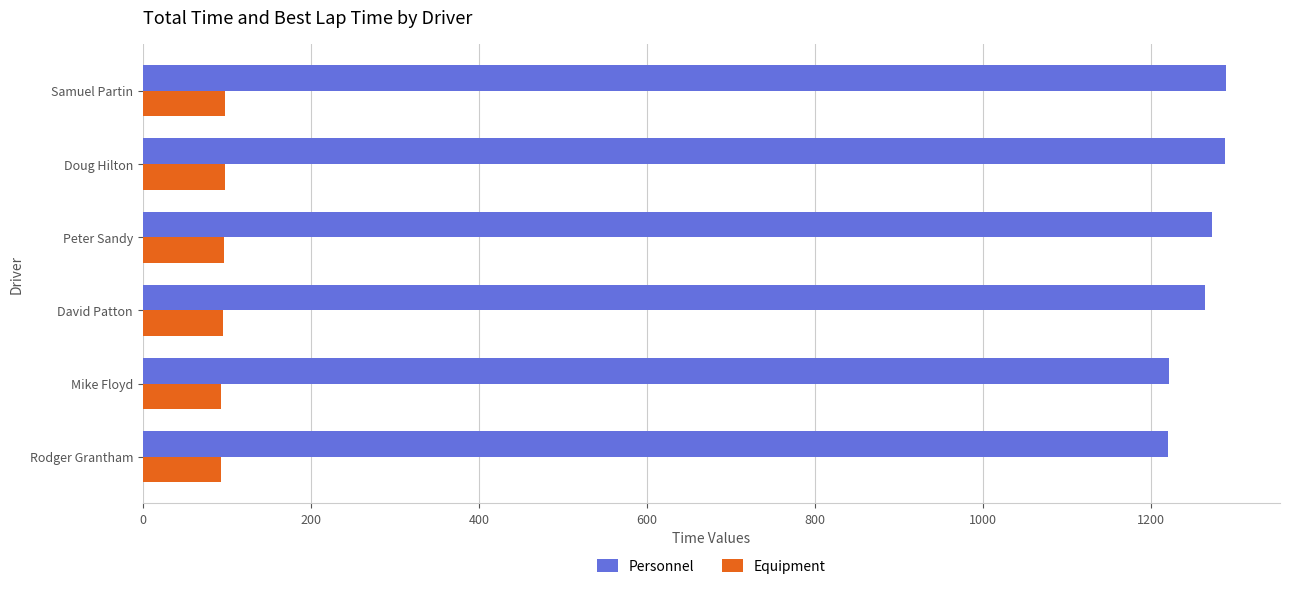

What is the total value across all series at Rodger Grantham?

1313.9